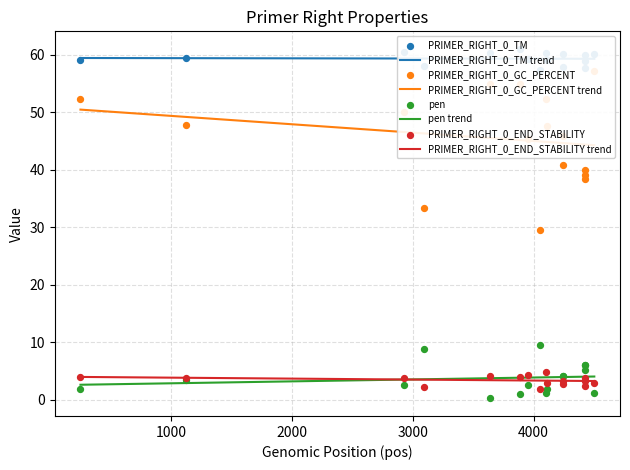

Is the value of pen at 4111 greater than the value of PRIMER_RIGHT_0_TM at 4425?

No